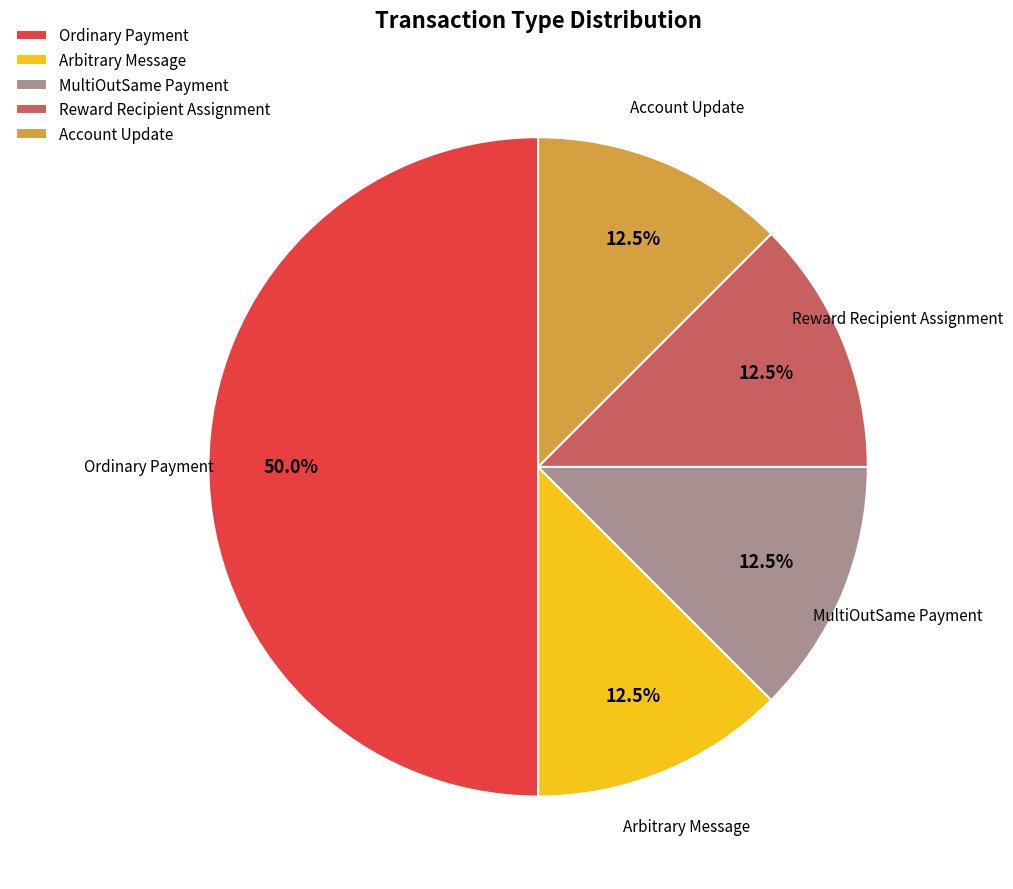

To the nearest percent, what percentage of the pie is Ordinary Payment?

50%